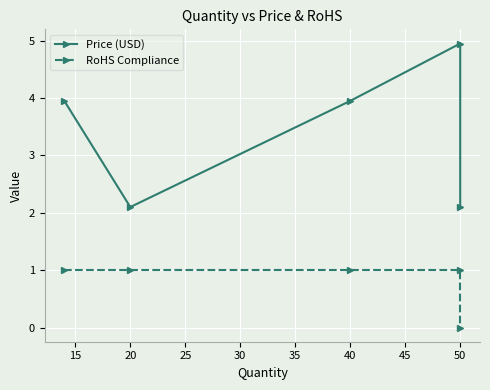

Reading right to left, what are all the values shown in this chart?

Price (USD): 2.1	5.0	4.0	2.1	4.0
RoHS Compliance: 0.0	1.0	1.0	1.0	1.0